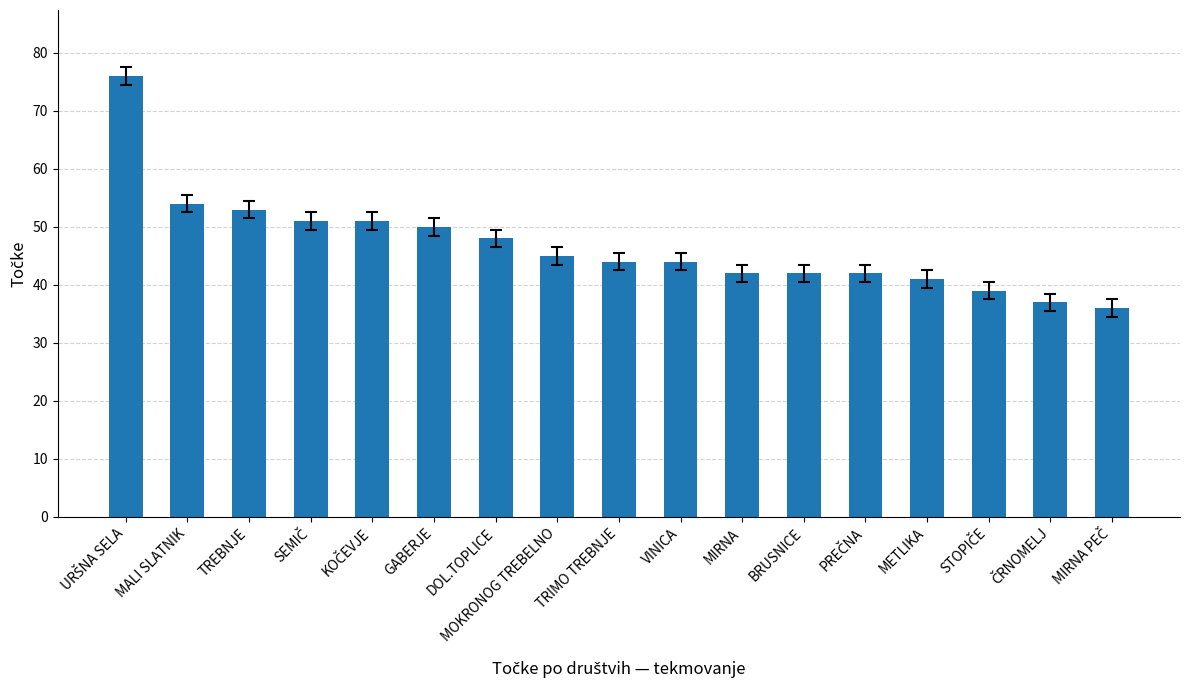

True or false: the data shows 62 at METLIKA.

False